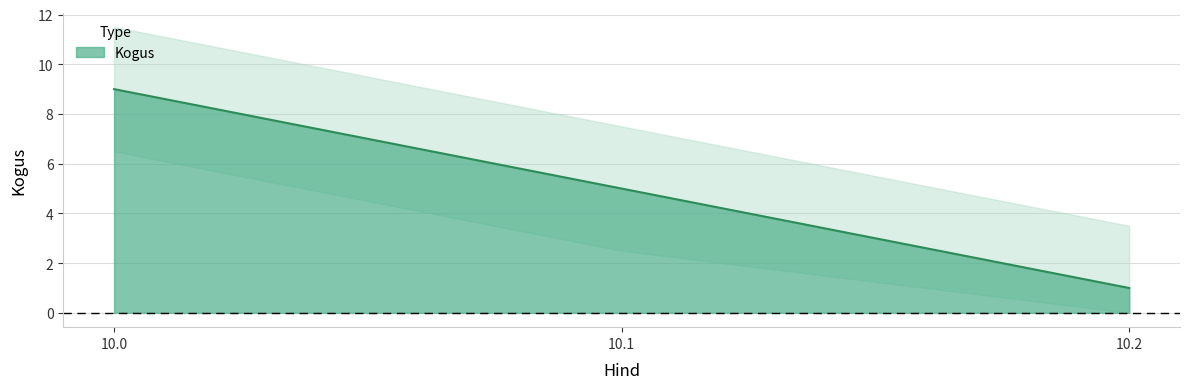

Rank the categories by value from lowest to highest.

10.2, 10.1, 10.0